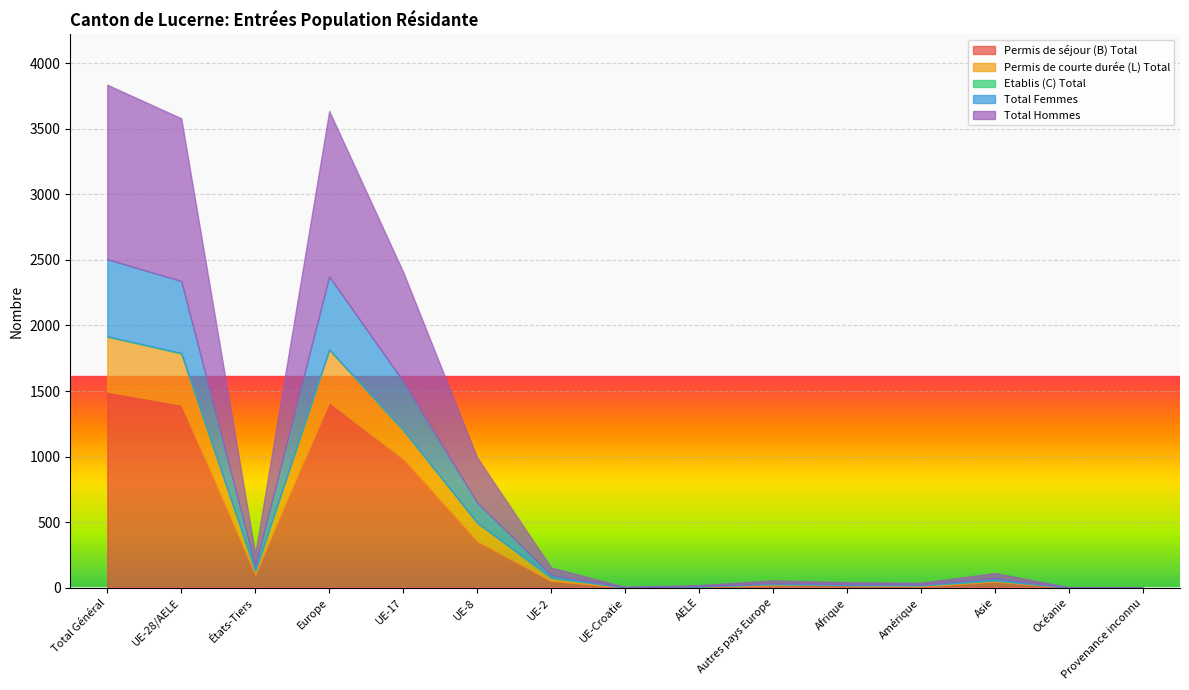

True or false: Total Hommes has more than 1 points higher than both neighbors.

True